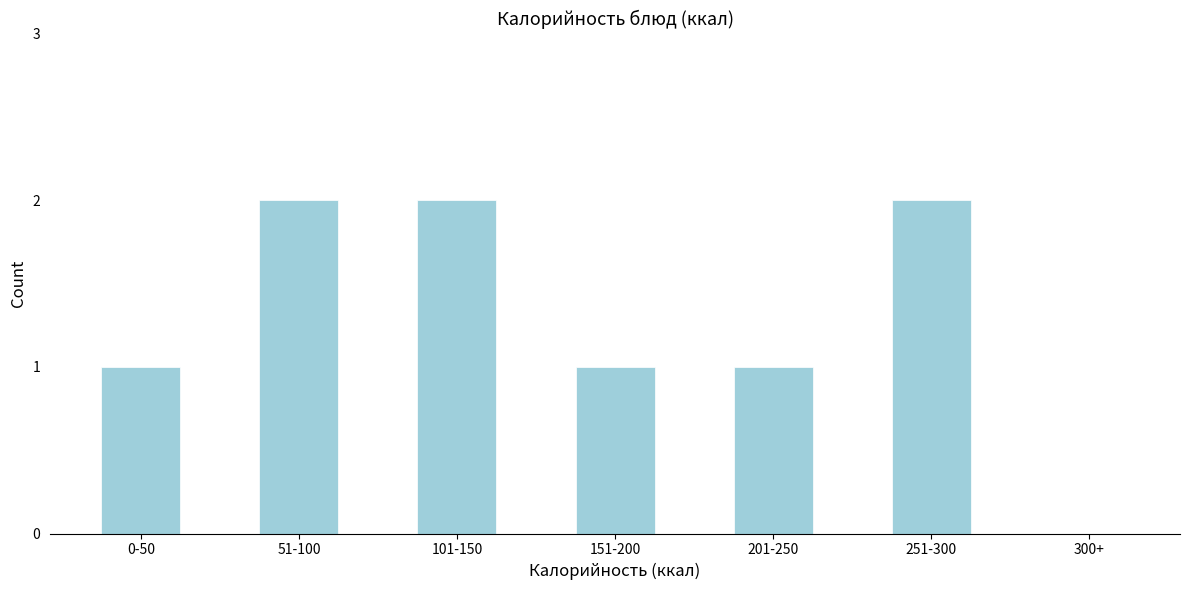

Reading left to right, extract all data points from this chart.

0-50=1	51-100=2	101-150=2	151-200=1	201-250=1	251-300=2	300+=0